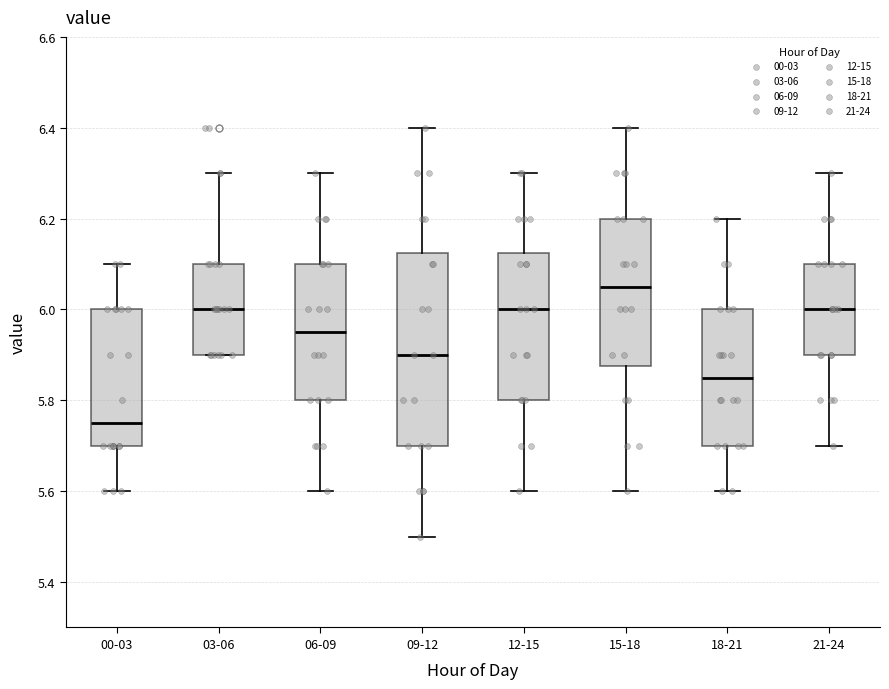

Reading left to right, read every box against the y-axis: the position of its median line, the range the box covers, and the ends of its whiskers. The values are not printed on the chart, so give them approximately, as read against the axis.

00-03: median 5.76, box 5.70 to 6.00, whiskers 5.60 to 6.10
03-06: median 6.00, box 5.90 to 6.10, whiskers 5.90 to 6.30
06-09: median 5.96, box 5.80 to 6.10, whiskers 5.60 to 6.30
09-12: median 5.90, box 5.70 to 6.12, whiskers 5.50 to 6.40
12-15: median 6.00, box 5.80 to 6.12, whiskers 5.60 to 6.30
15-18: median 6.06, box 5.88 to 6.20, whiskers 5.60 to 6.40
18-21: median 5.86, box 5.70 to 6.00, whiskers 5.60 to 6.20
21-24: median 6.00, box 5.90 to 6.10, whiskers 5.70 to 6.30